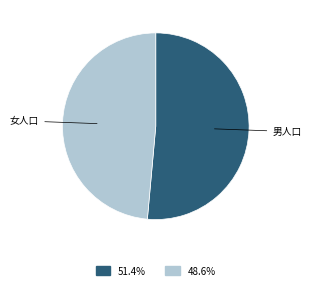

Is there a majority slice in this chart?

Yes